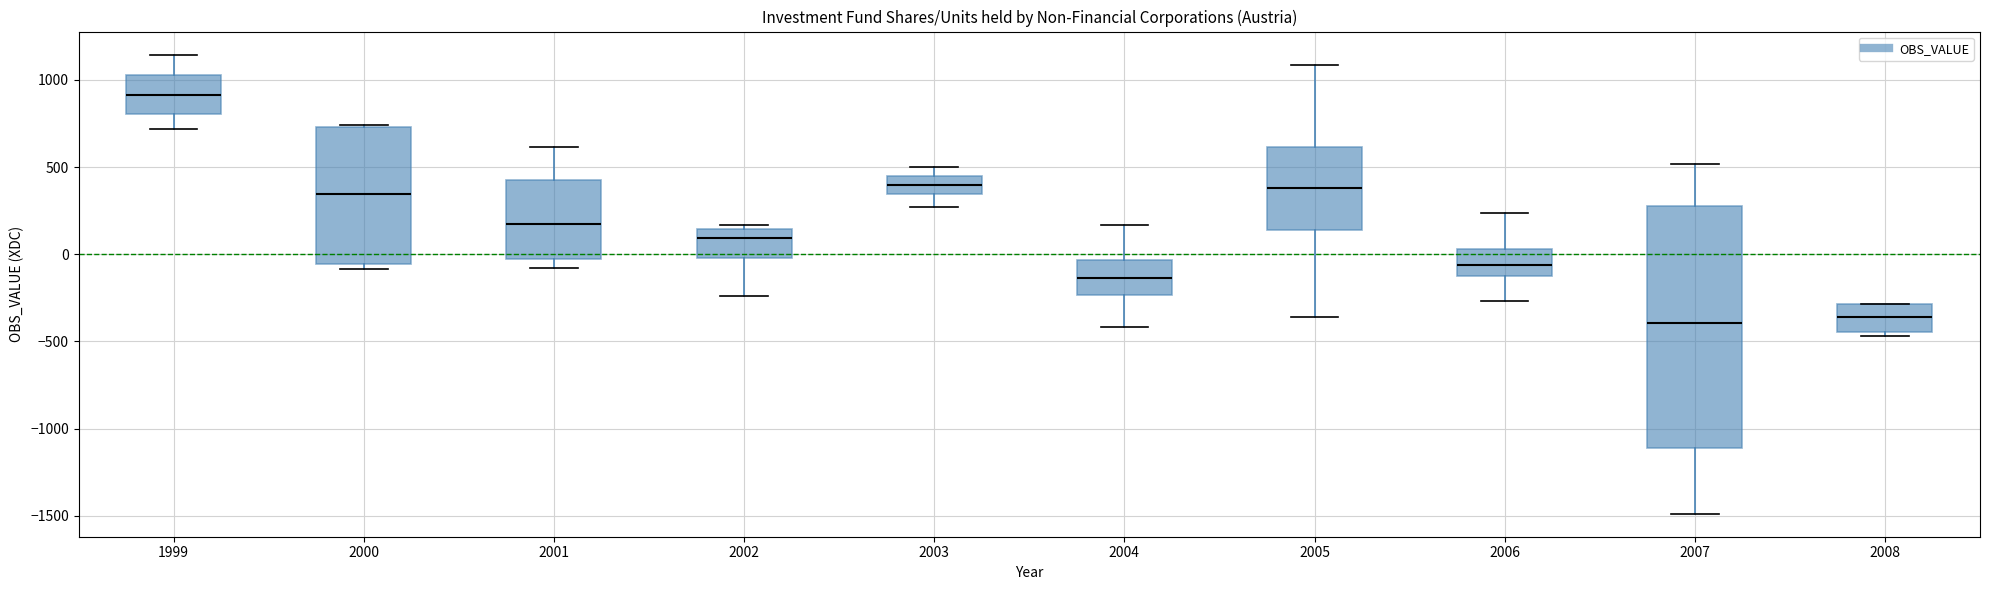

Where does the upper whisker of the box at x = 2007 end on the y-axis? The values are not printed on the chart, so give them approximately, as read against the axis.

500